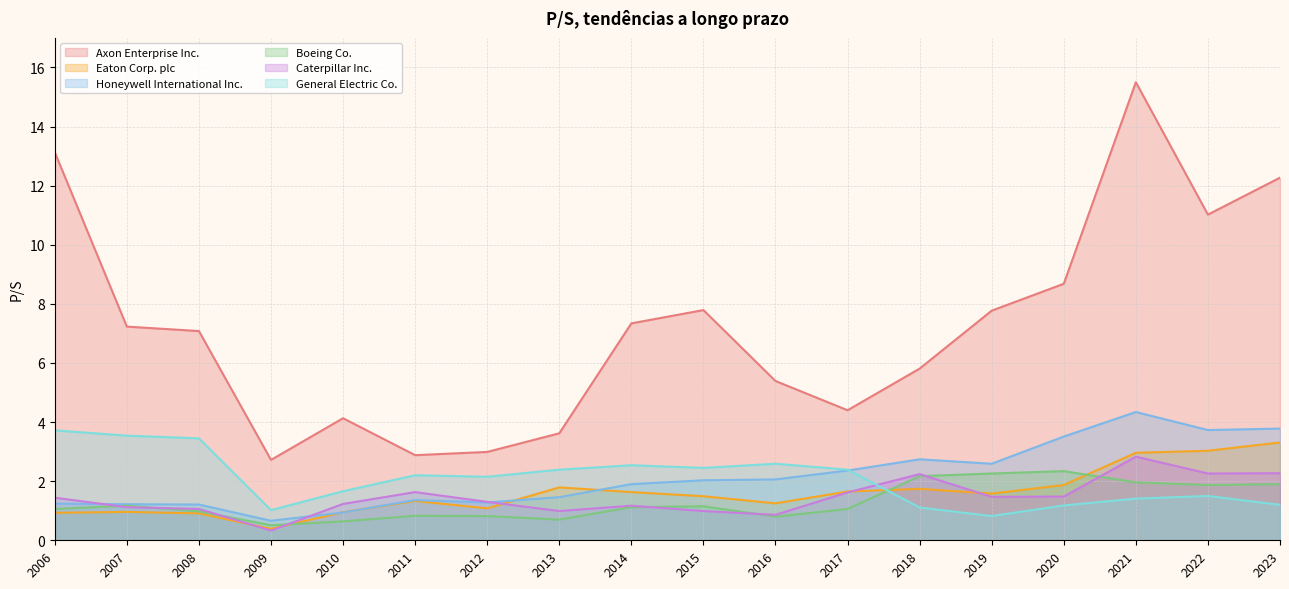

What value does the Caterpillar Inc. series have at 2022?

2.3